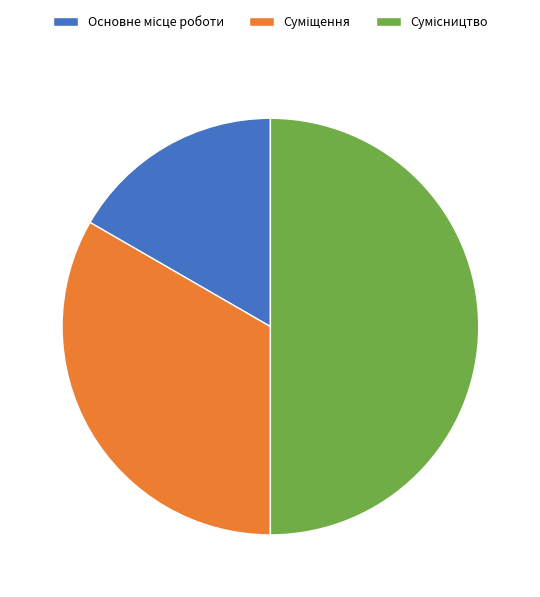

To the nearest percent, what is the average slice percentage?

33%